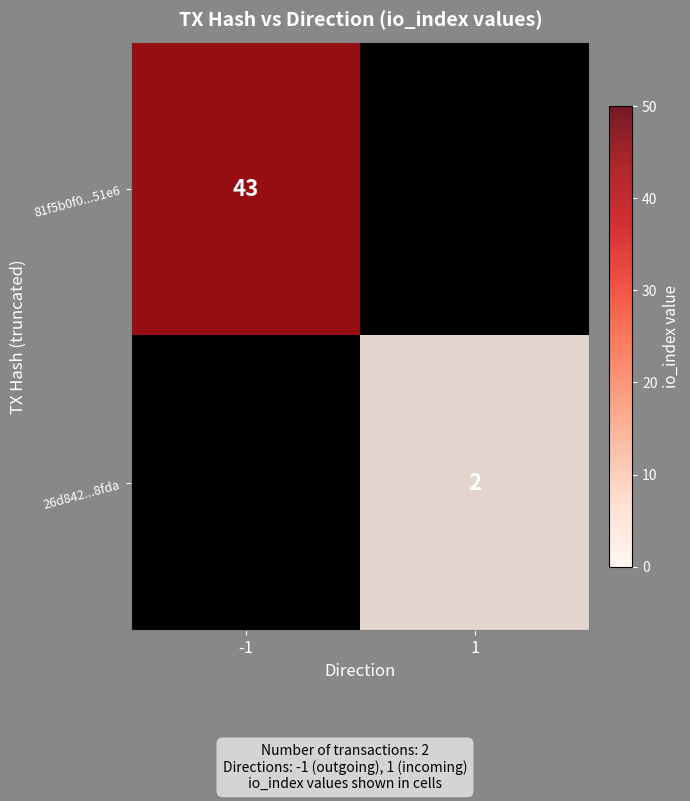

At how many categories does at least one series exceed 6?

1